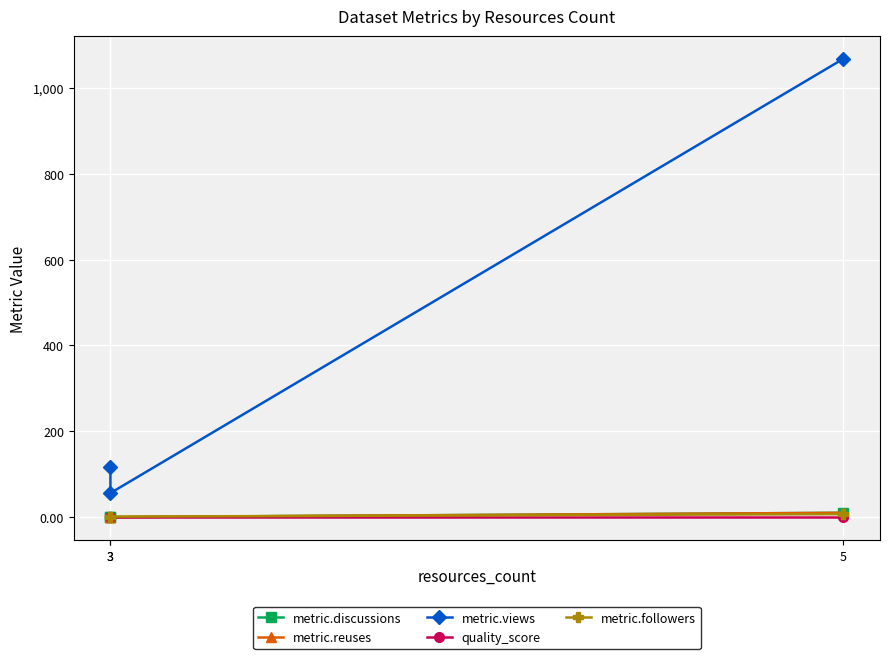

What is the value of the metric.reuses point at the 3rd from the left?

10.0